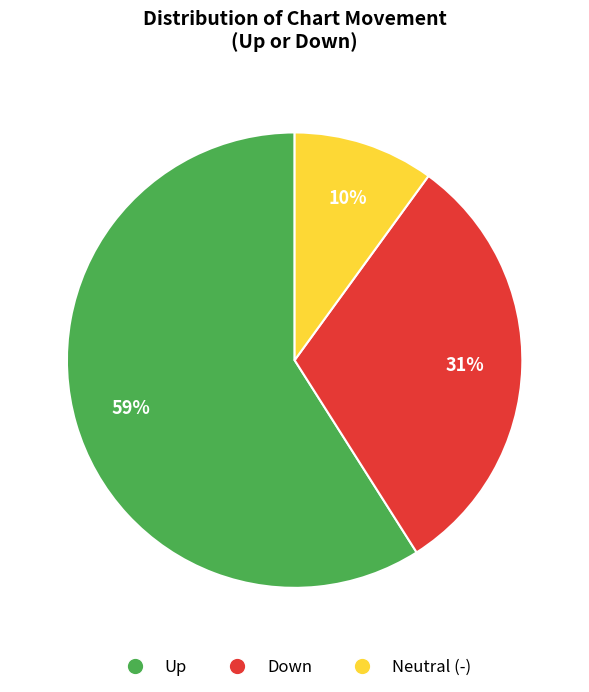

To the nearest percent, what is the difference between the largest and smallest slice percentages?

49%